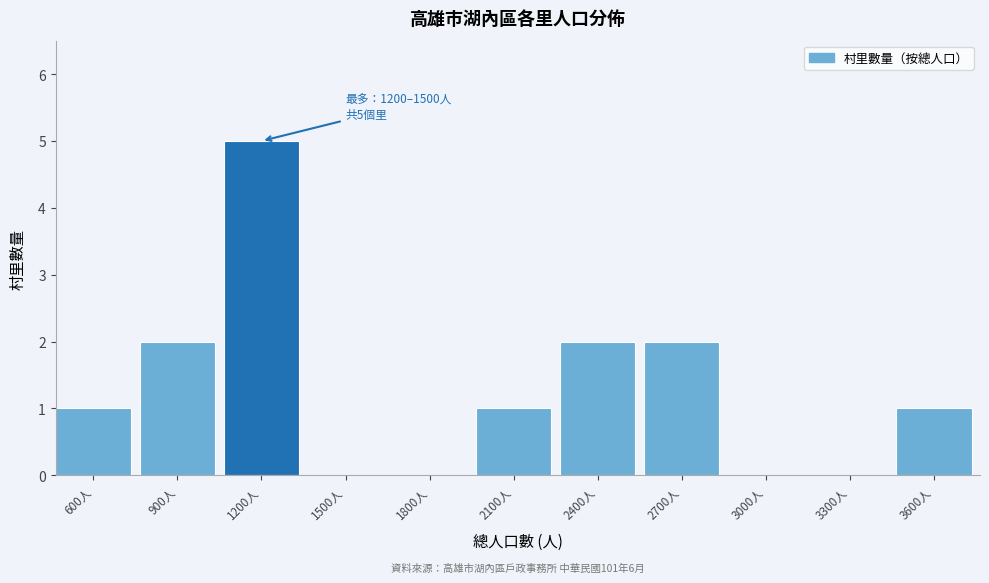

Reading left to right, transcribe all the data shown in this chart.

600人=1	900人=2	1200人=5	1500人=0	1800人=0	2100人=1	2400人=2	2700人=2	3000人=0	3300人=0	3600人=1